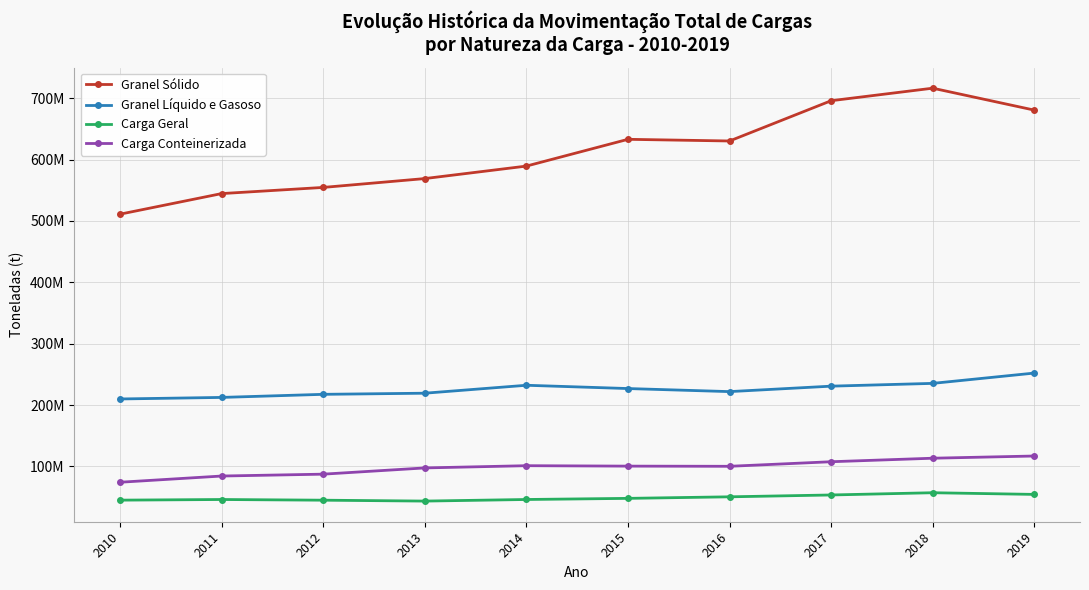

Is this an area chart (filled region under the line)?

No